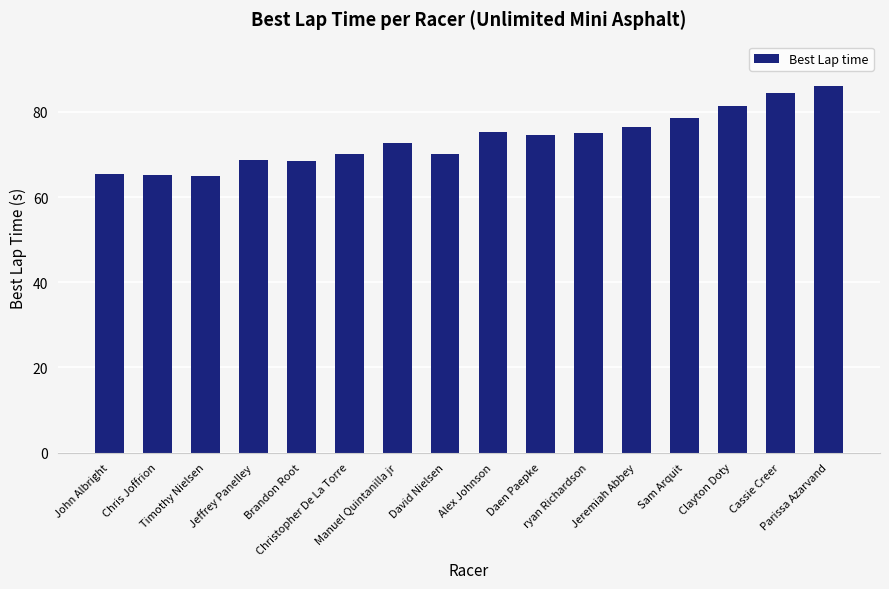

What is the smallest value displayed?

65.0